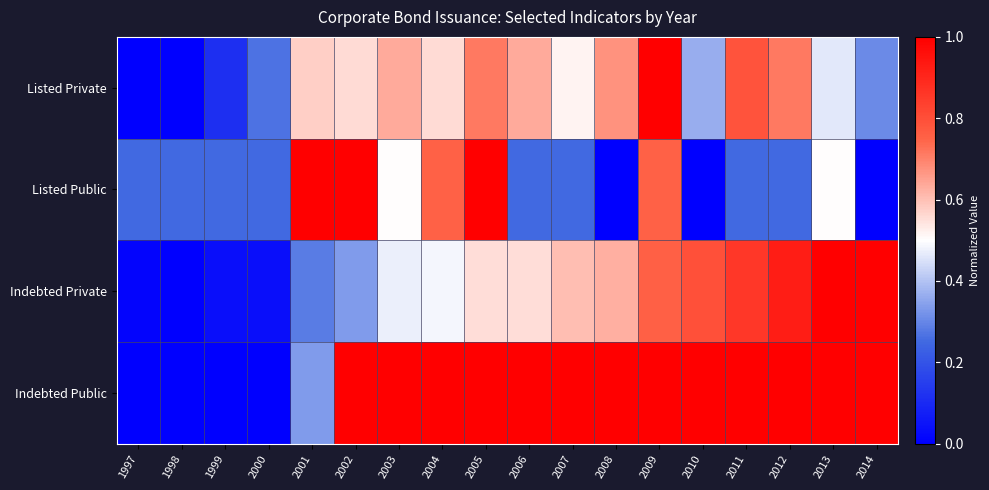

Which series has the widest spread of values?

Listed Private